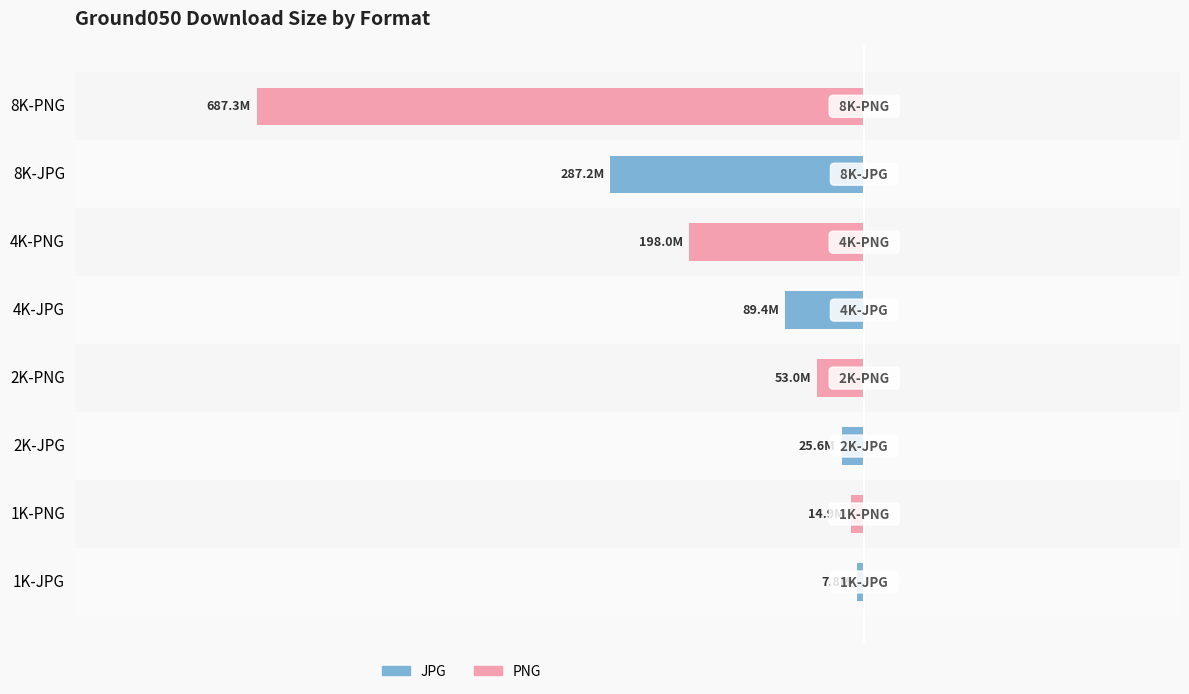

How many values in JPG are above zero?

4